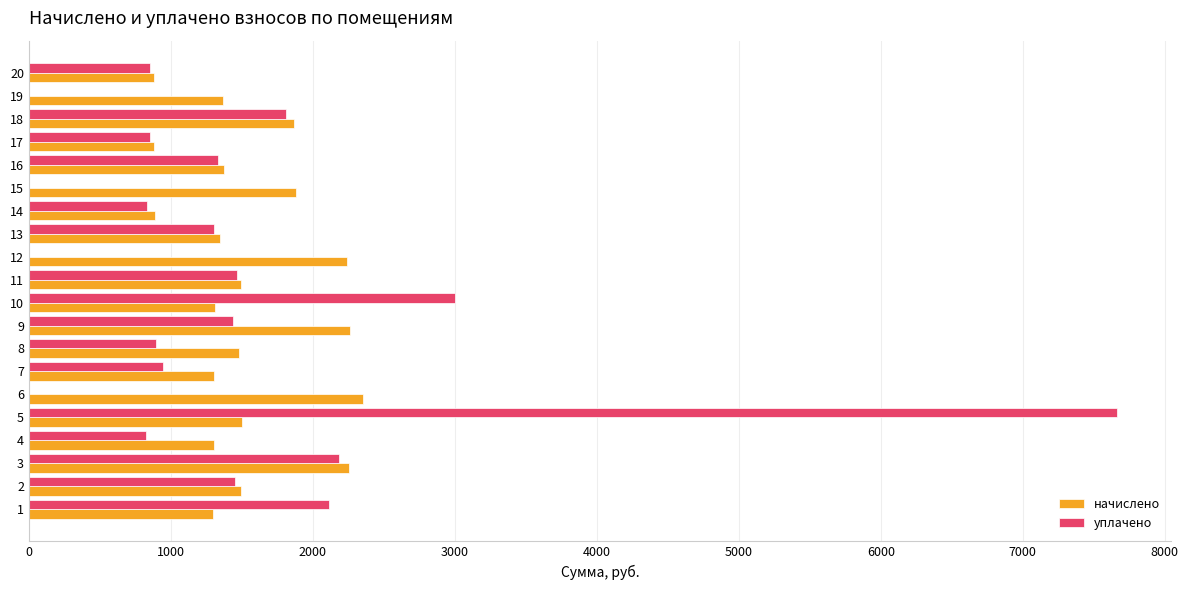

The value of начислено at 7 is 2264.5. True or false?

False